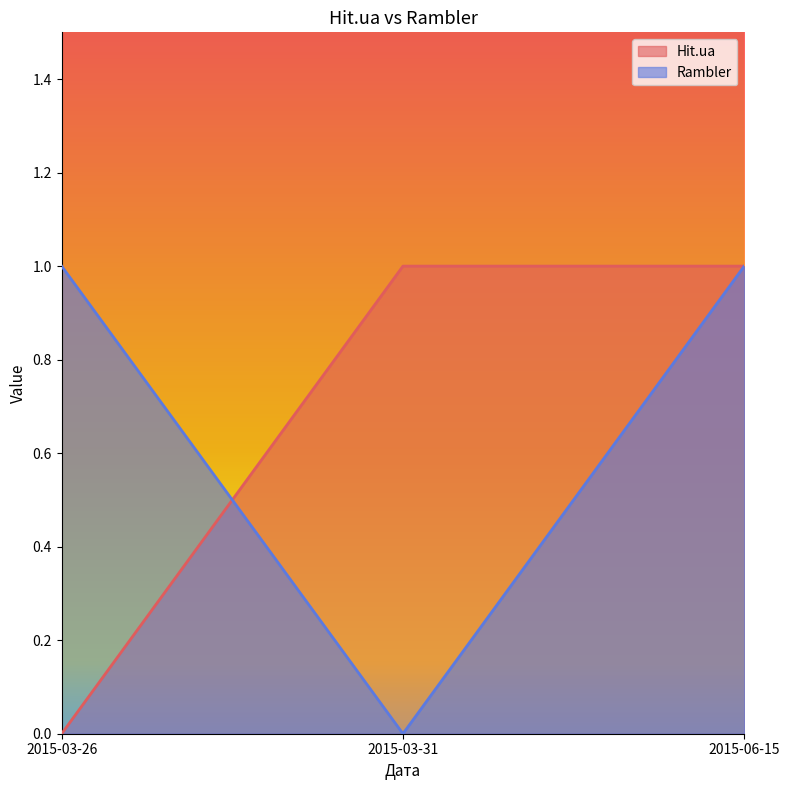

Reading left to right, list all the values displayed in this chart.

Hit.ua: 0	1	1
Rambler: 1	0	1